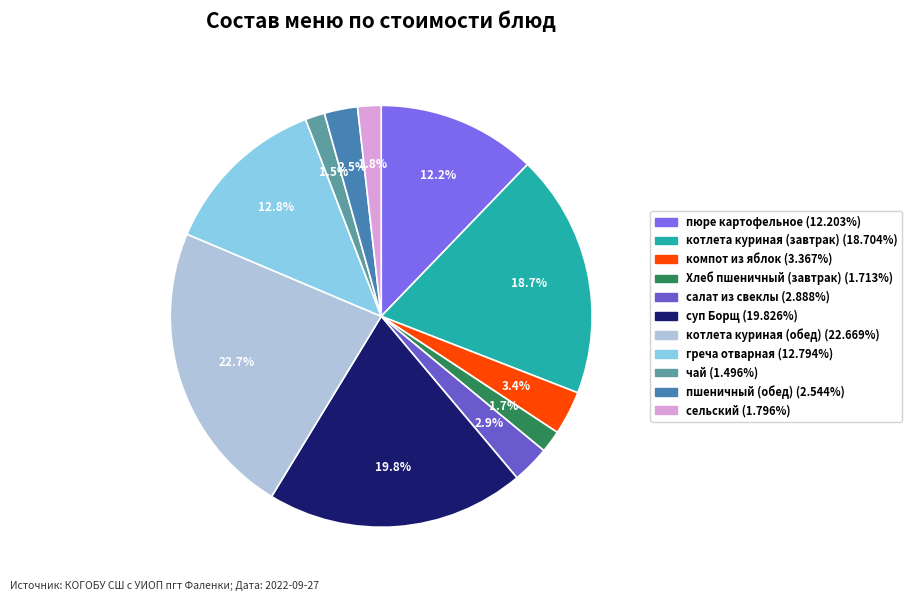

Count the number of slices in the pie.

11